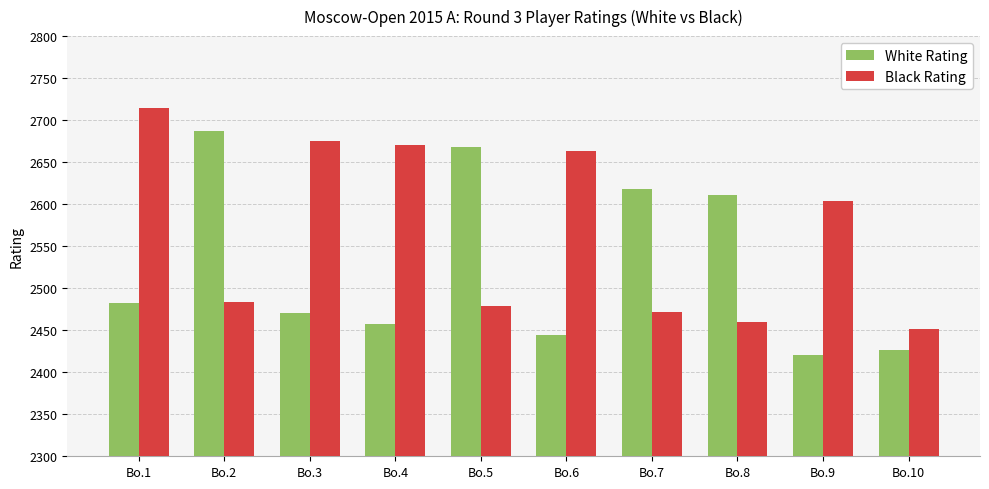

List the series in order of their peak value, highest first.

Black Rating, White Rating